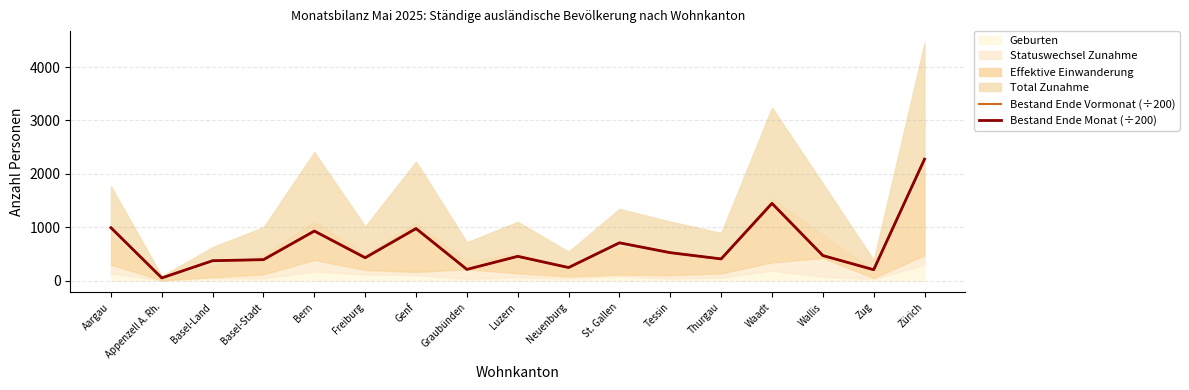

The Bestand Ende Vormonat (÷200) series shows 1316.9 at Zürich. True or false?

False